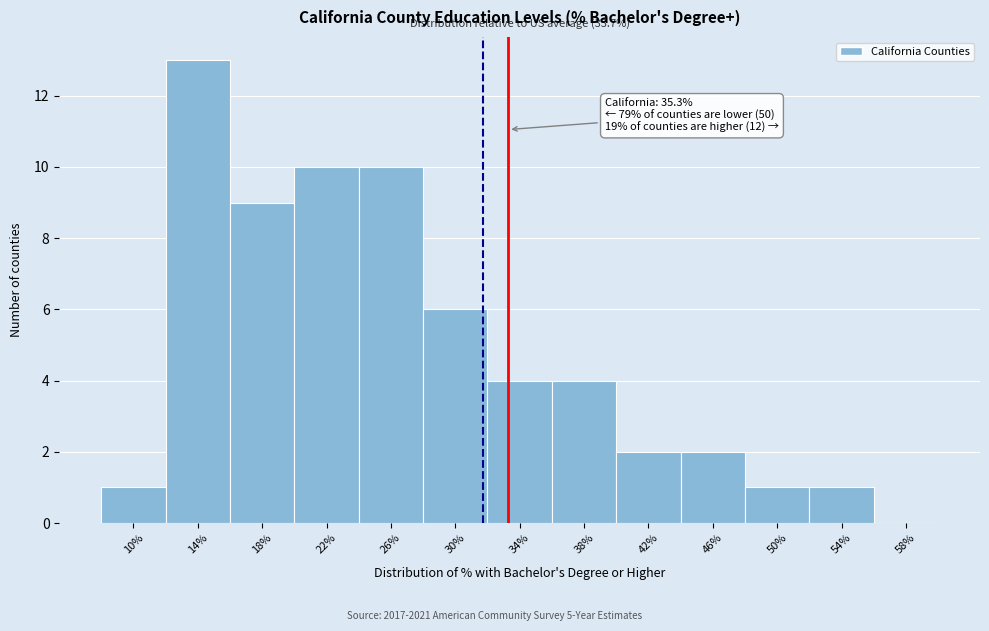

Reading right to left, transcribe all the data shown in this chart.

58%=0	54%=1	50%=1	46%=2	42%=2	38%=4	34%=4	30%=6	26%=10	22%=10	18%=9	14%=13	10%=1